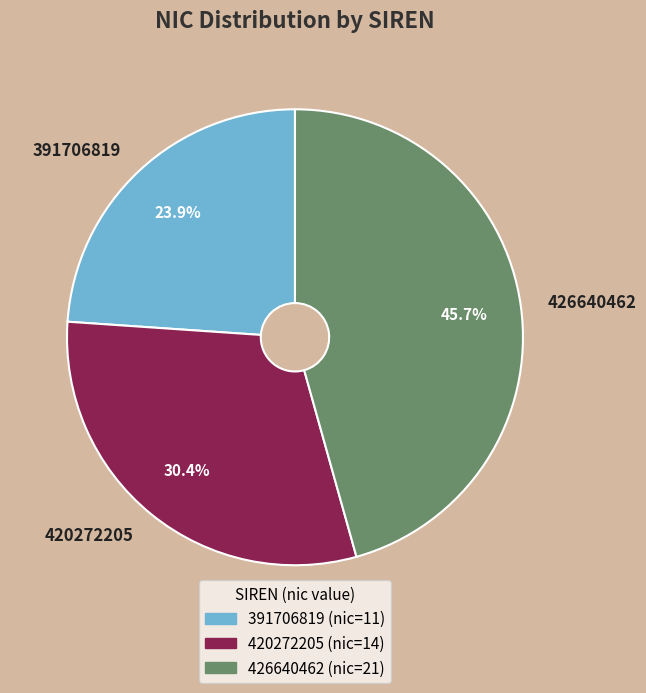

To the nearest percent, what percentage of the pie is 426640462?

46%